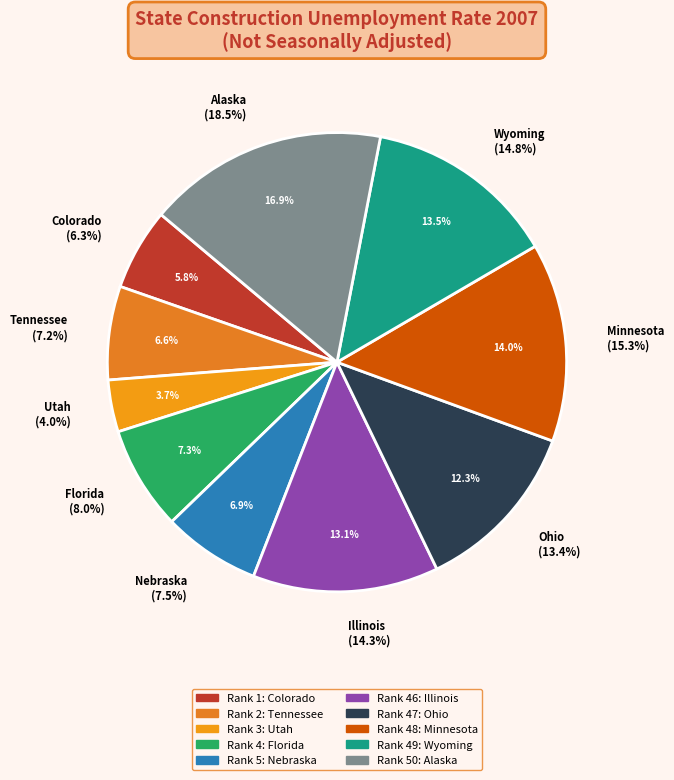

Does any single category account for the majority?

No